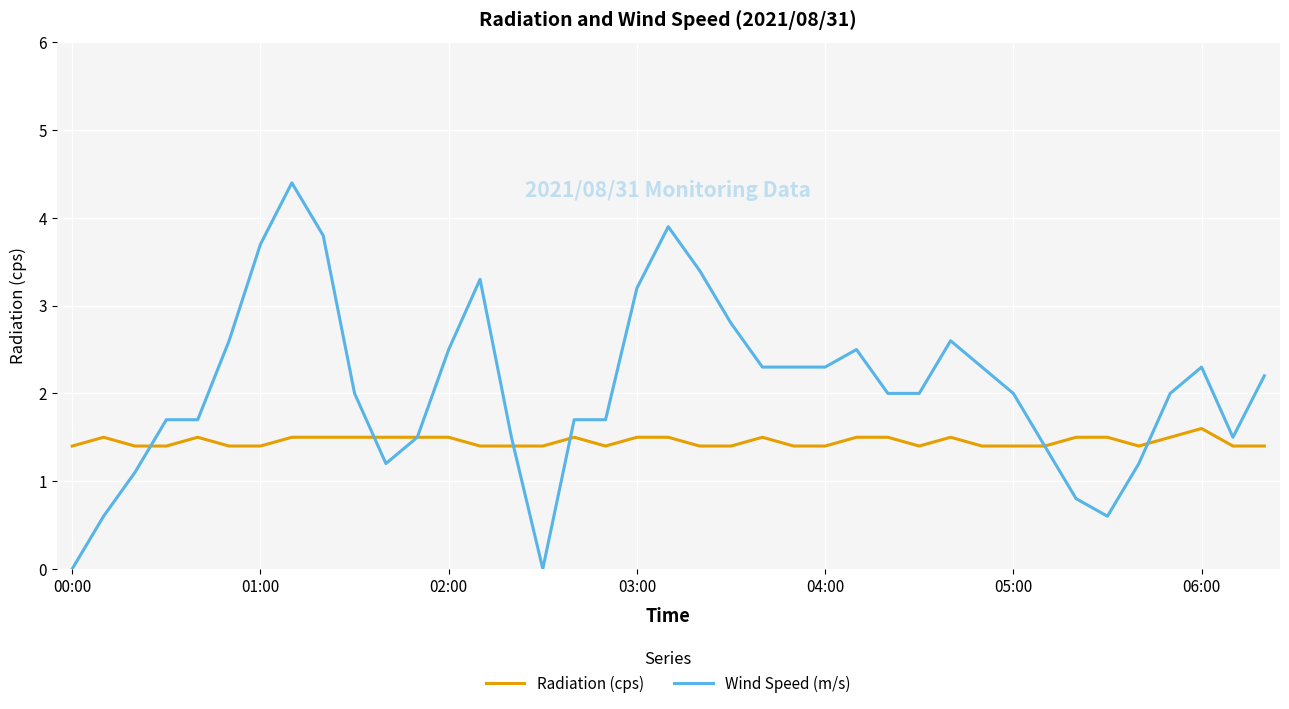

What is the maximum value for Radiation (cps)?

1.6